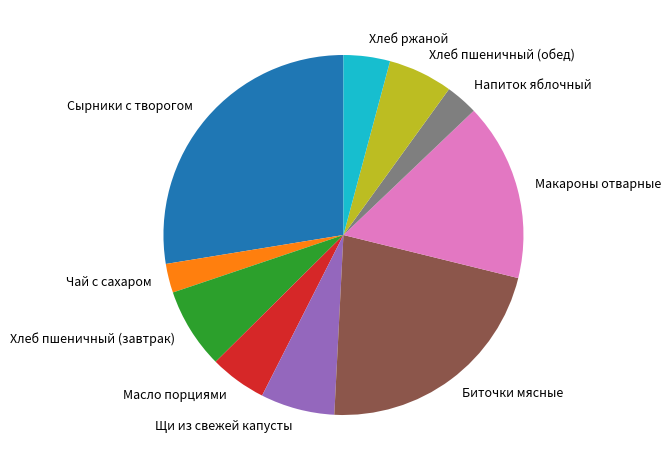

True or false: Сырники с творогом accounts for 28% of the total.

True